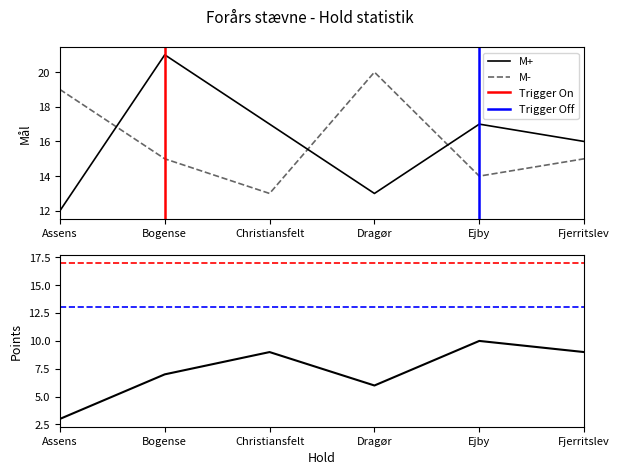

What is the average value of the Points series?

7